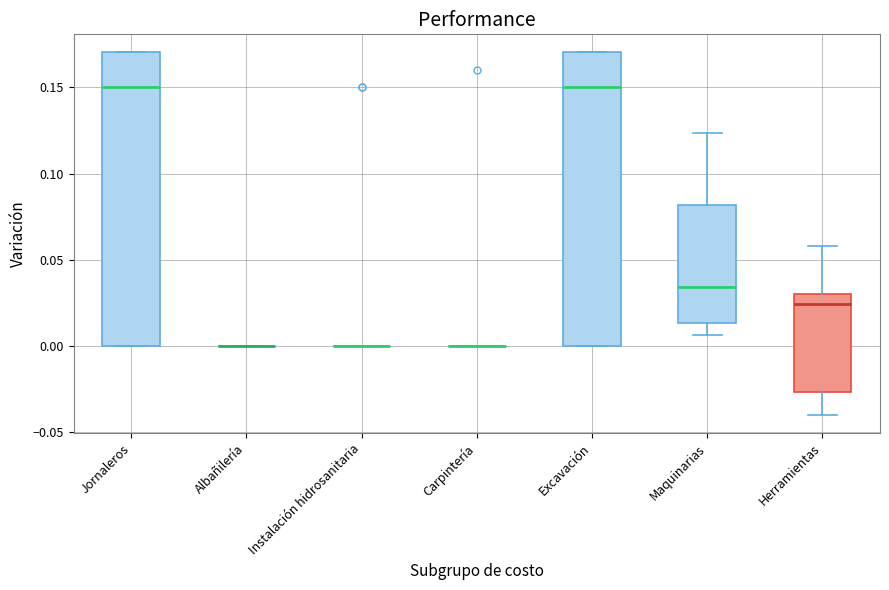

Where does the median line of the box for Jornaleros sit on the y-axis? The values are not printed on the chart, so give them approximately, as read against the axis.

0.150